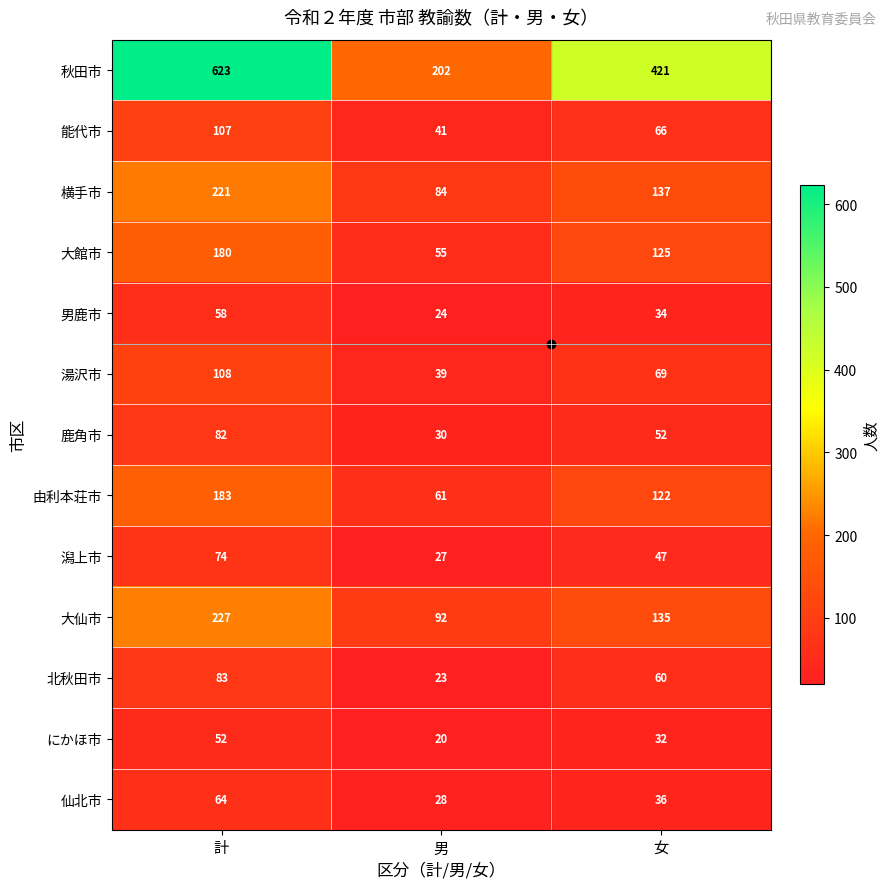

Which series has the widest spread of values?

秋田市